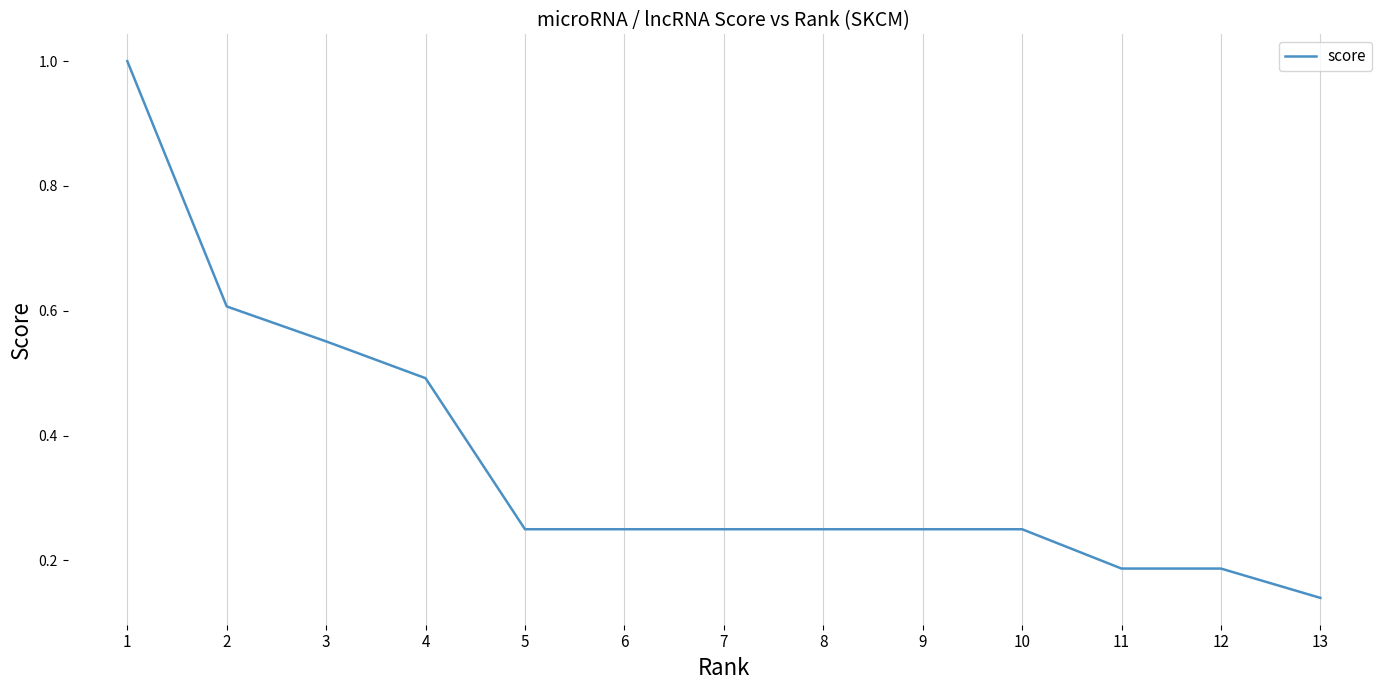

What is the maximum value shown in the chart?

1.0